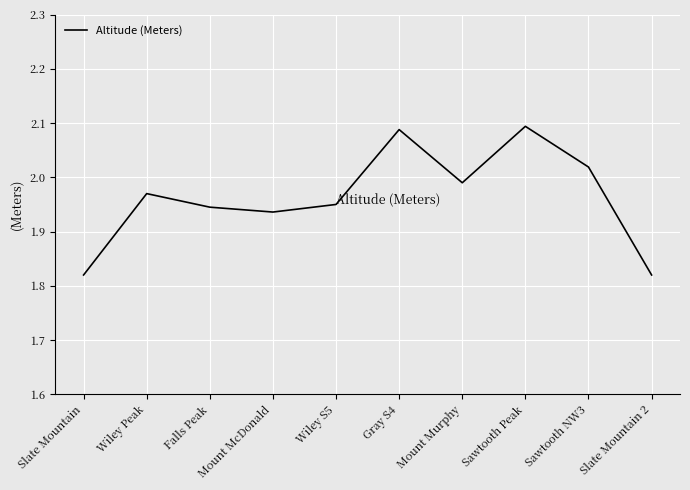

Rank the categories by value from highest to lowest.

Sawtooth Peak, Gray S4, Sawtooth NW3, Mount Murphy, Wiley Peak, Wiley S5, Falls Peak, Mount McDonald, Slate Mountain, Slate Mountain 2